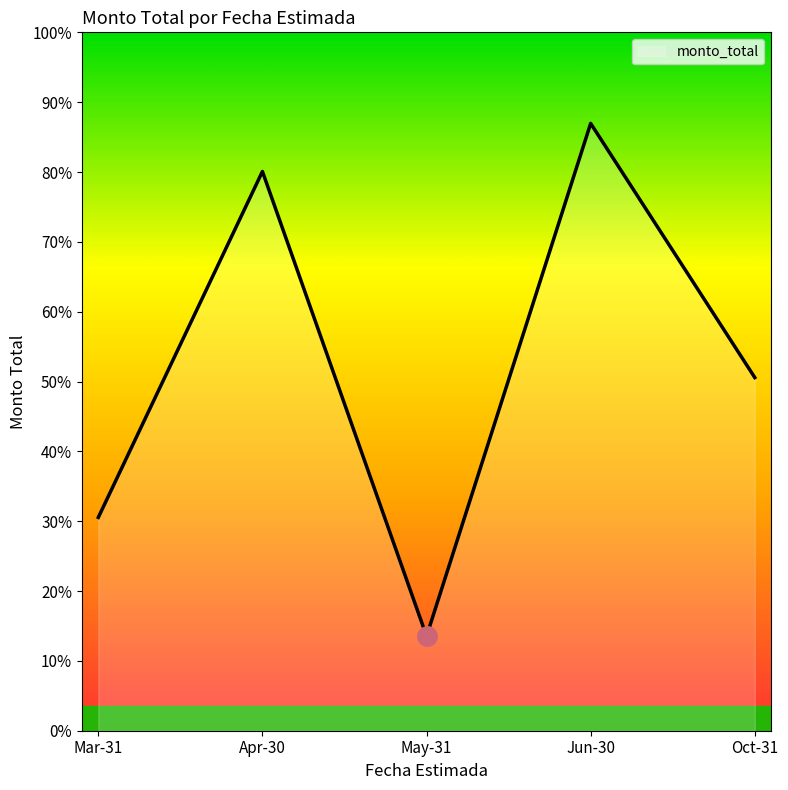

True or false: there are more than 2 points higher than both neighbors.

False